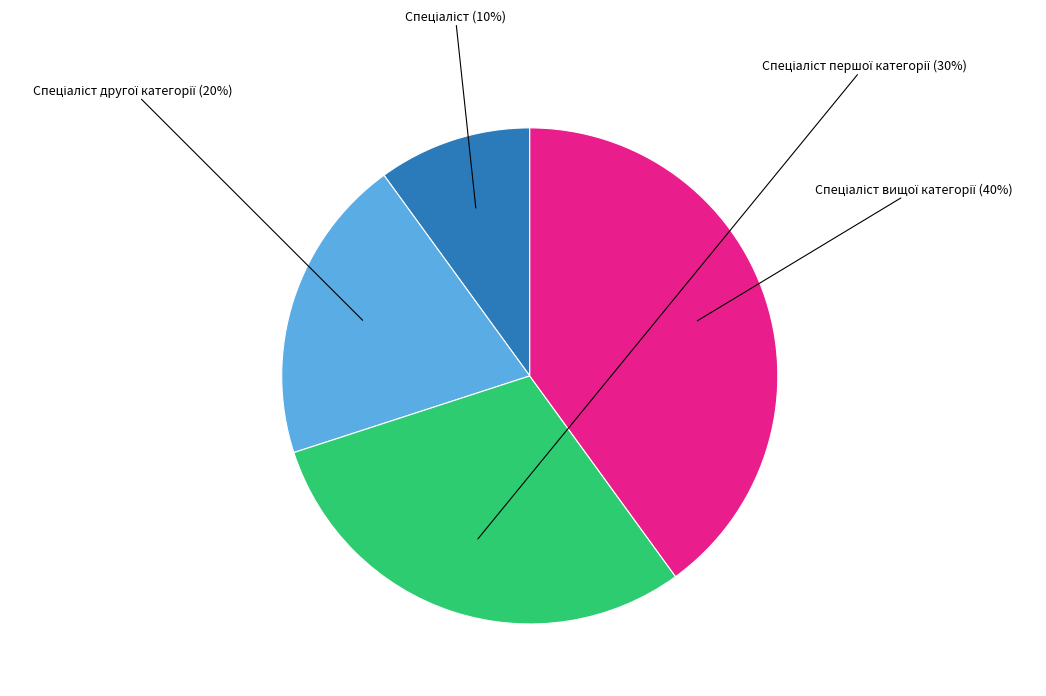

What is the largest slice in the pie chart?

Спеціаліст вищої категорії